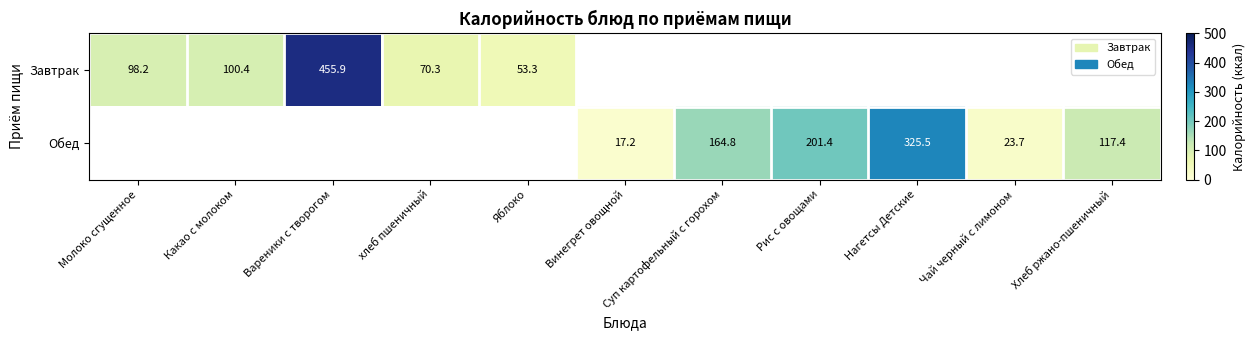

What is the minimum value shown in the chart?

17.2